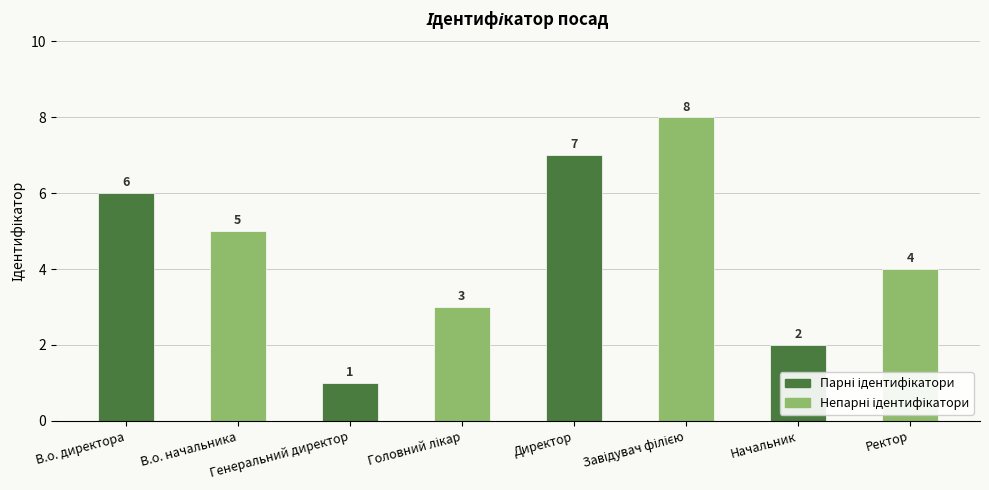

True or false: the data shows 0 at Генеральний директор.

False